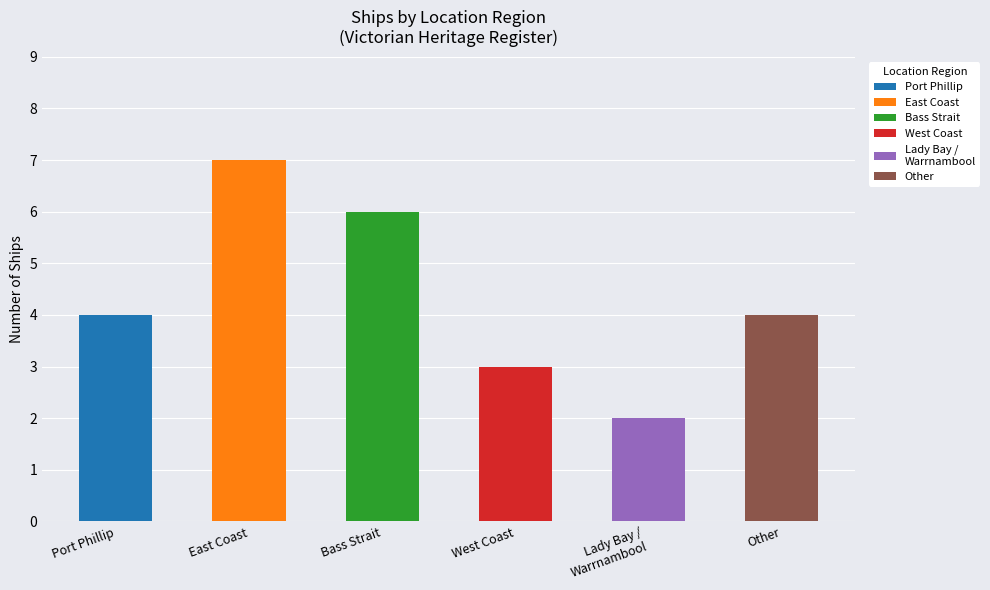

How many bars are there in total?

6